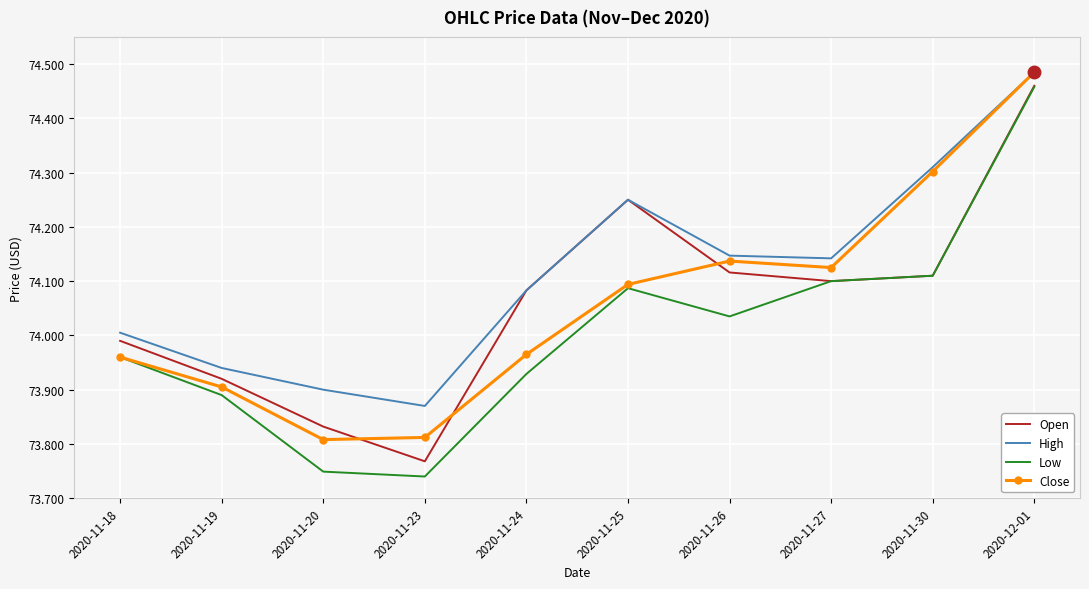

At which label does Open first exceed 74?

2020-11-24